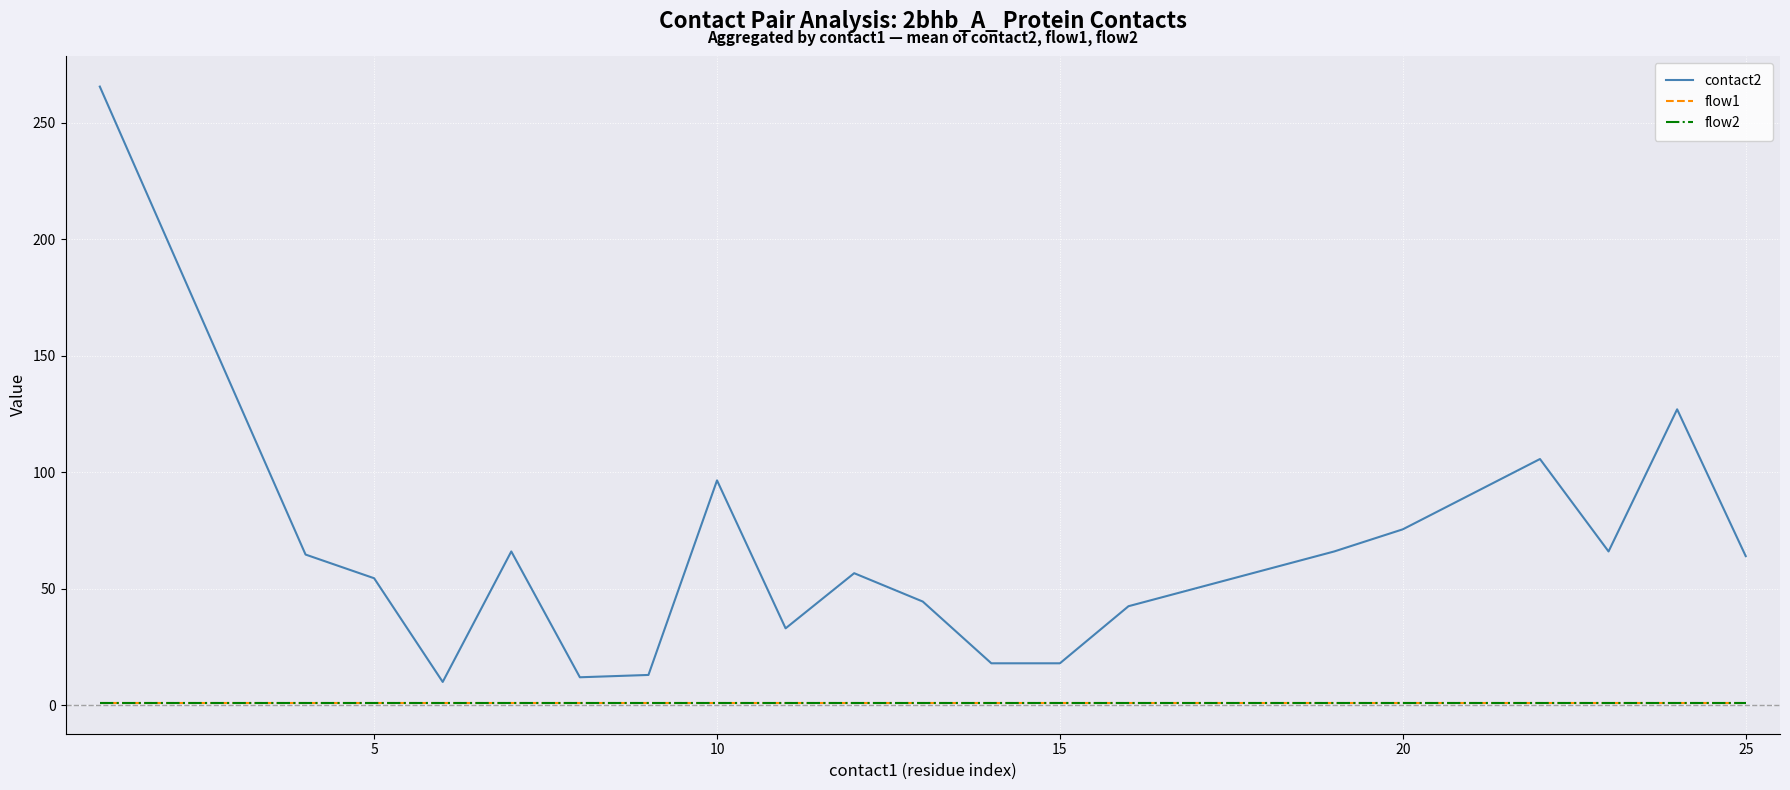

Reading left to right, transcribe all the data shown in this chart.

contact2: 265.5	64.7	54.5	10.0	66.0	12.0	13.0	96.5	33.0	56.7	44.5	18.0	18.0	42.5	66.0	75.5	105.7	66.0	127.0	64.0
flow1: 1.0	1.0	1.0	1.0	1.0	1.0	1.0	1.0	1.0	1.0	1.0	1.0	1.0	1.0	1.0	1.0	1.0	1.0	1.0	1.0
flow2: 1.0	1.0	1.0	1.0	1.0	1.0	1.0	1.0	1.0	1.0	1.0	1.0	1.0	1.0	1.0	1.0	1.0	1.0	1.0	1.0